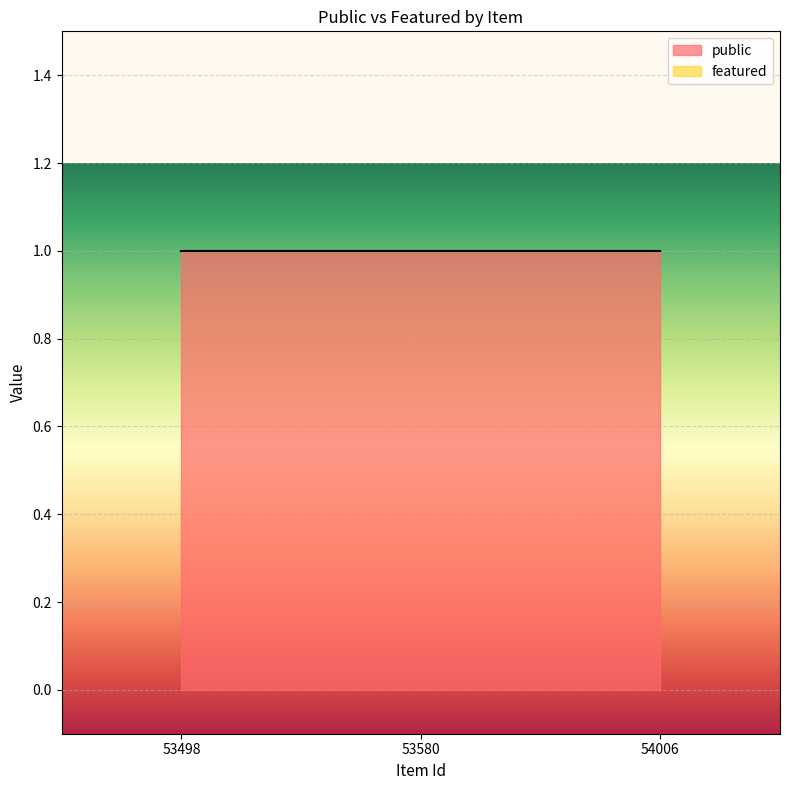

The featured series shows 0 at 53498. True or false?

True